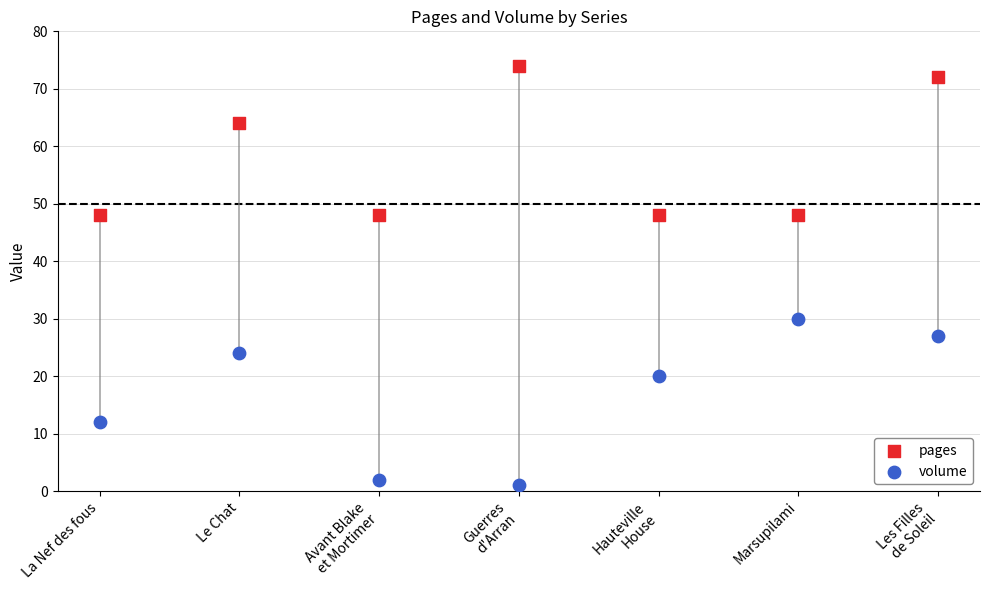

Which series reaches the maximum Y coordinate?

pages